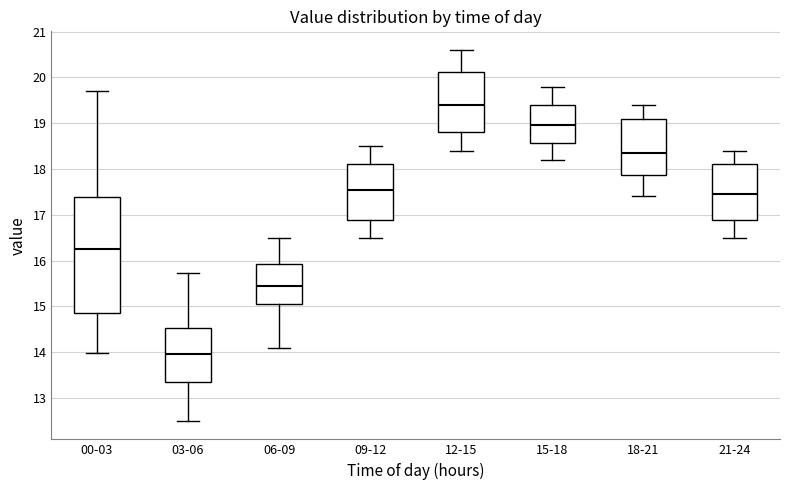

Where does the lower whisker of the box for 21-24 end on the y-axis? The values are not printed on the chart, so give them approximately, as read against the axis.

16.5